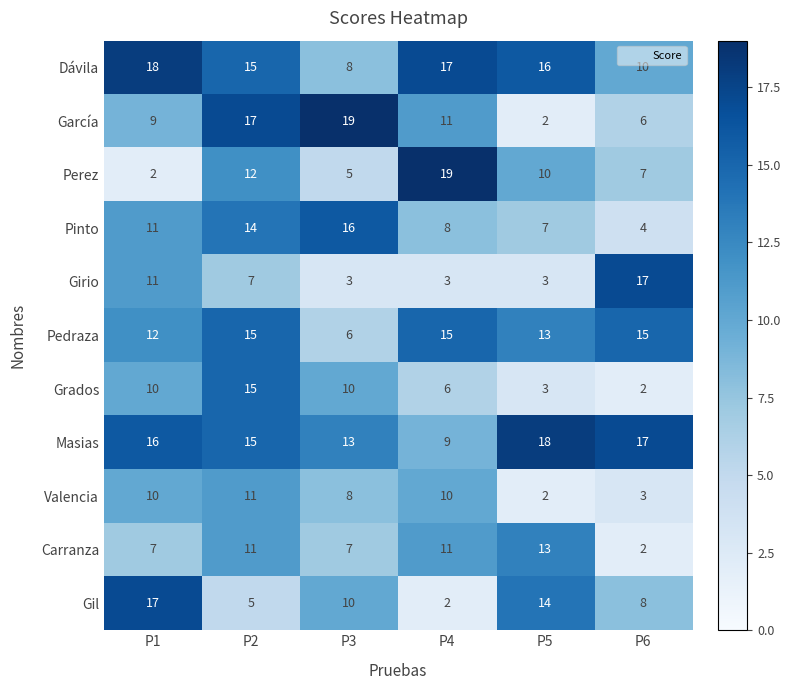

How many series are shown in this chart?

11